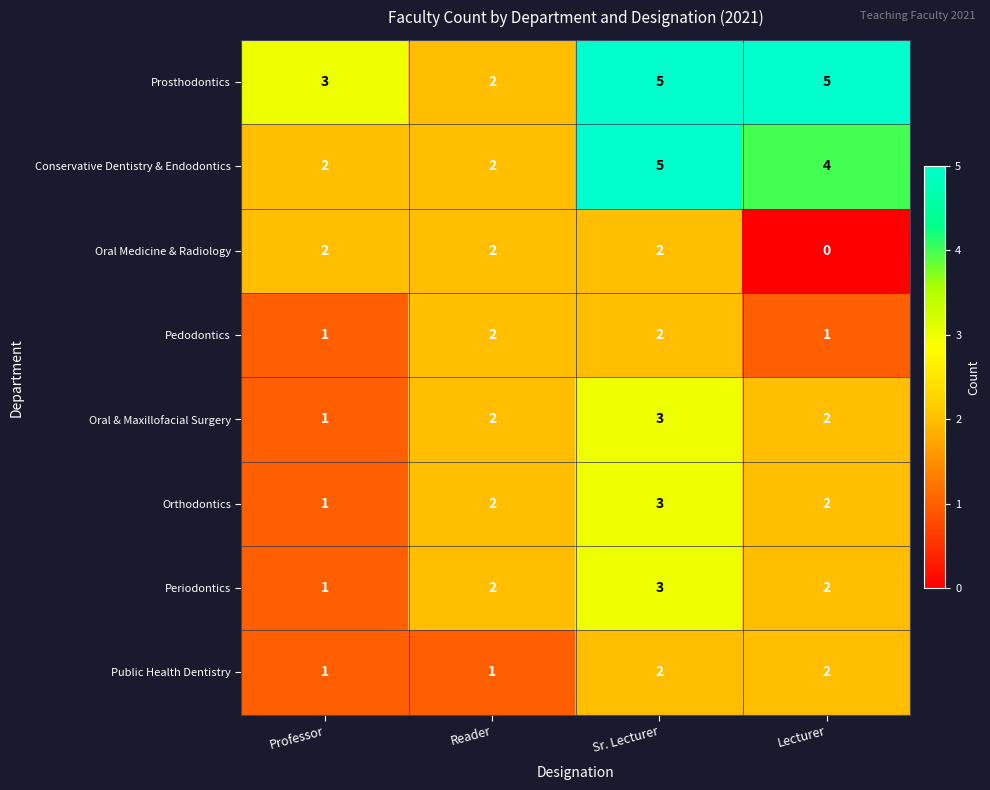

At which category is the sum across all series the highest?

Sr. Lecturer